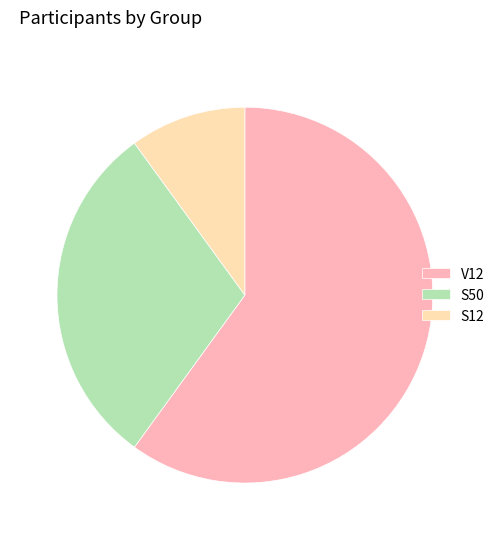

Count the number of slices in the pie.

3